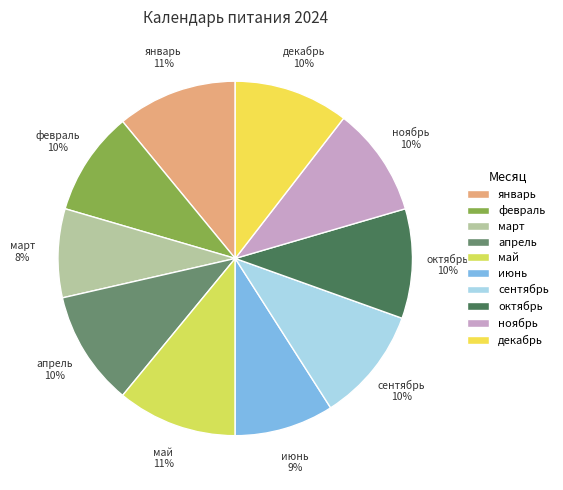

What is the ratio of the value at октябрь to the value at январь?

0.9